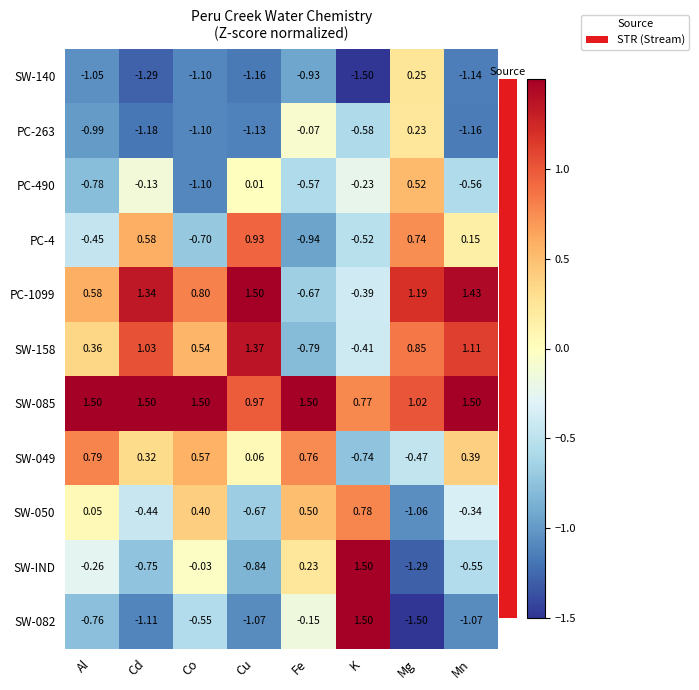

Which series has the largest range (max minus min)?

SW-082